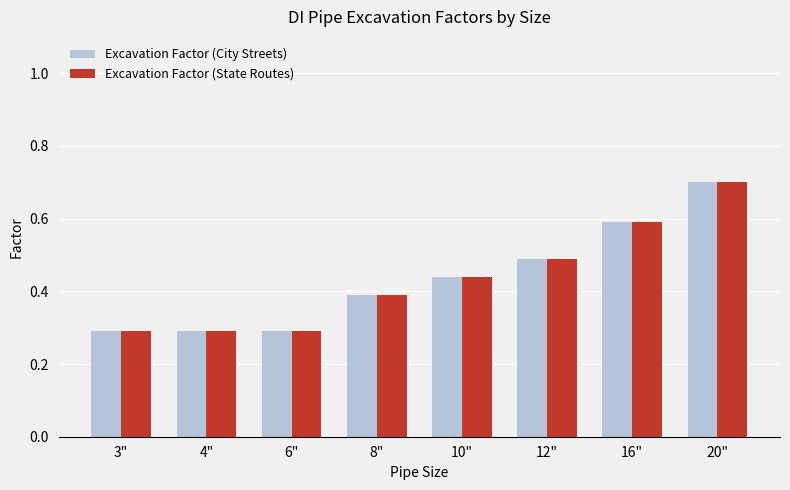

What is the sum of all Excavation Factor (City Streets) values?

3.5